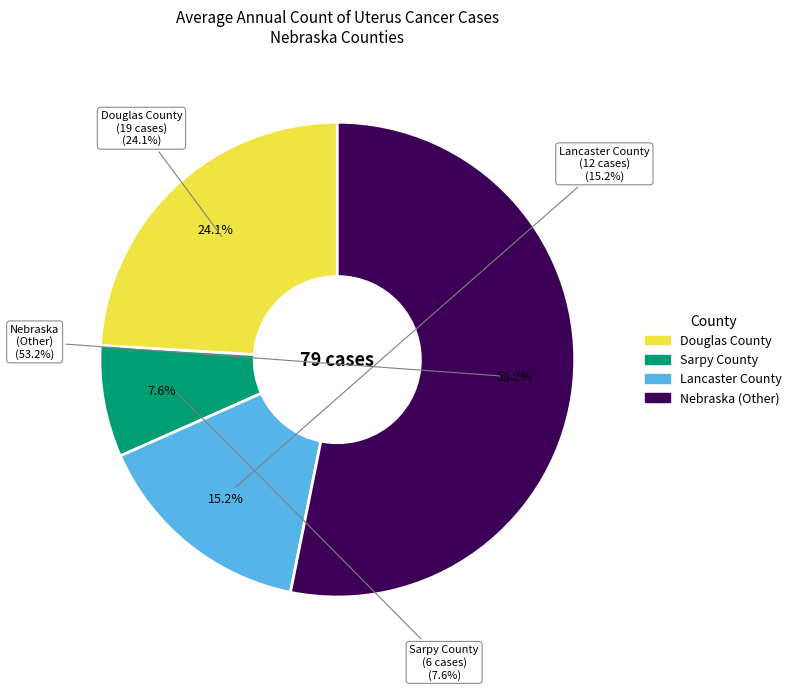

How much of the chart is everything except Nebraska (Other)?

46.8%